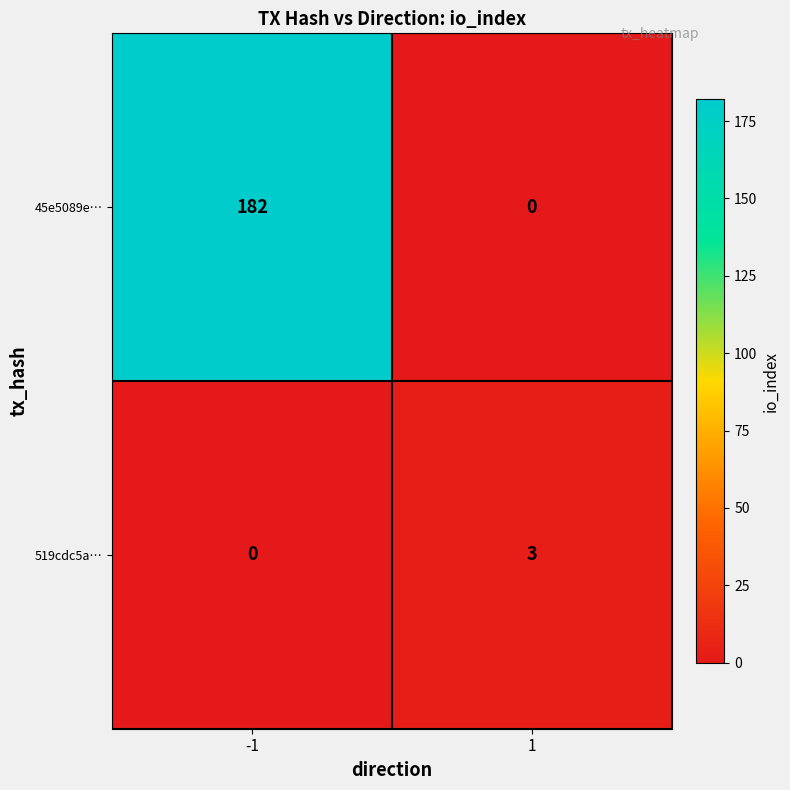

Reading left to right, list all the values displayed in this chart.

45e5089e…: 182	0
519cdc5a…: 0	3